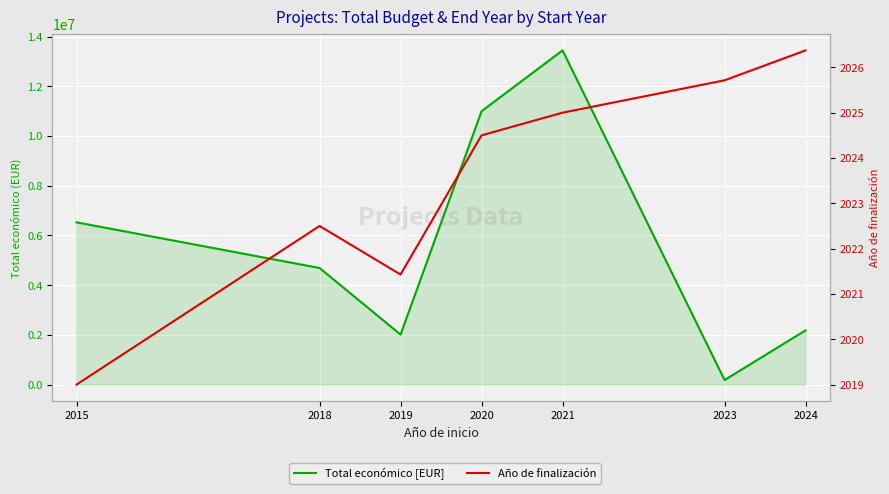

The Total económico [EUR] series shows 182914.9 at 2023. True or false?

True